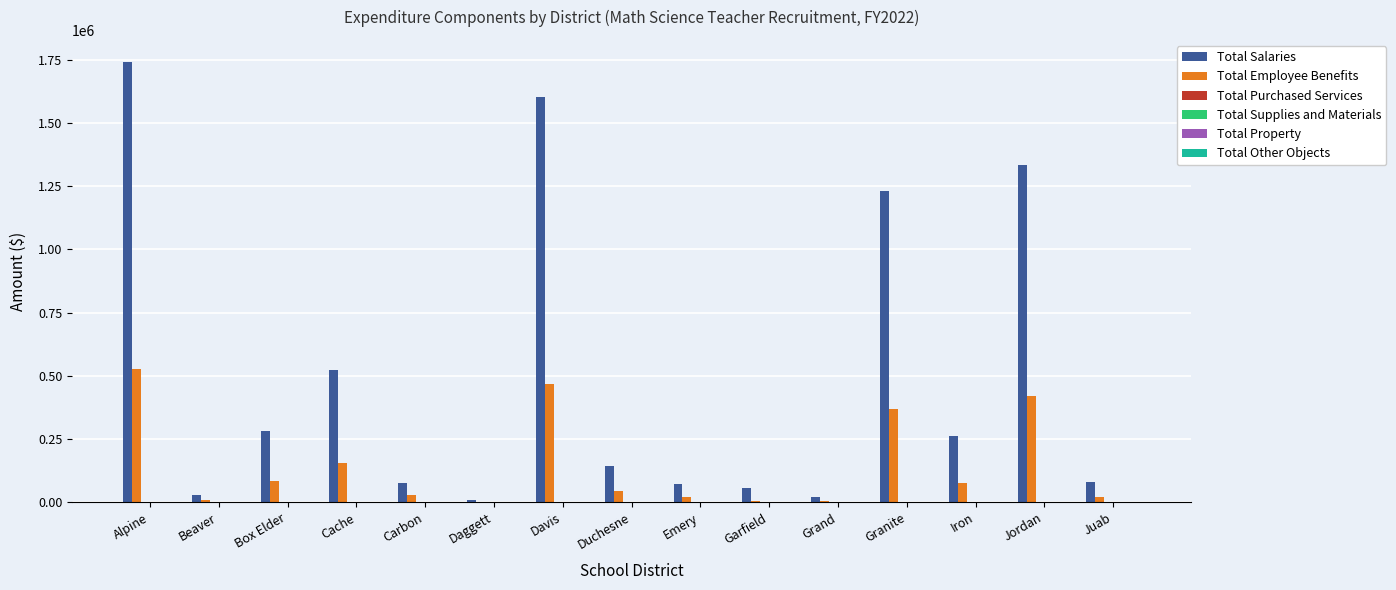

Does the chart contain stacked bars?

No